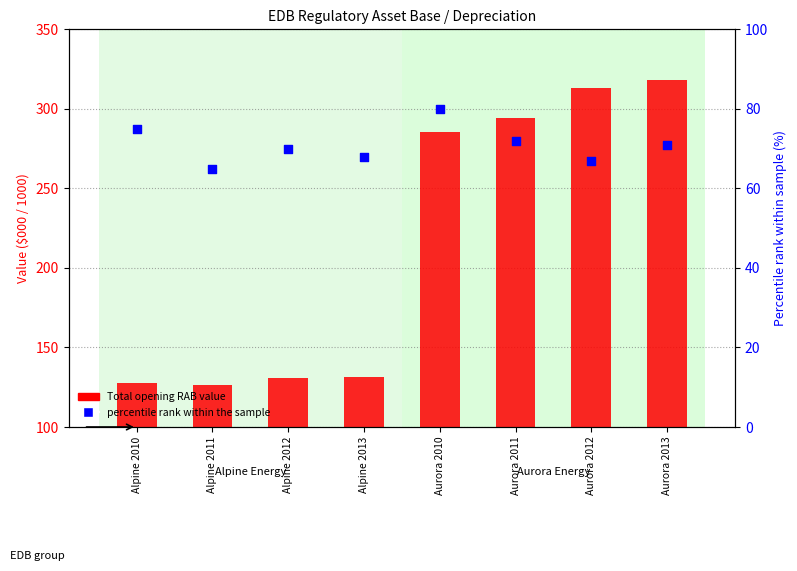

Which series has the widest spread of Y values?

Total opening RAB value